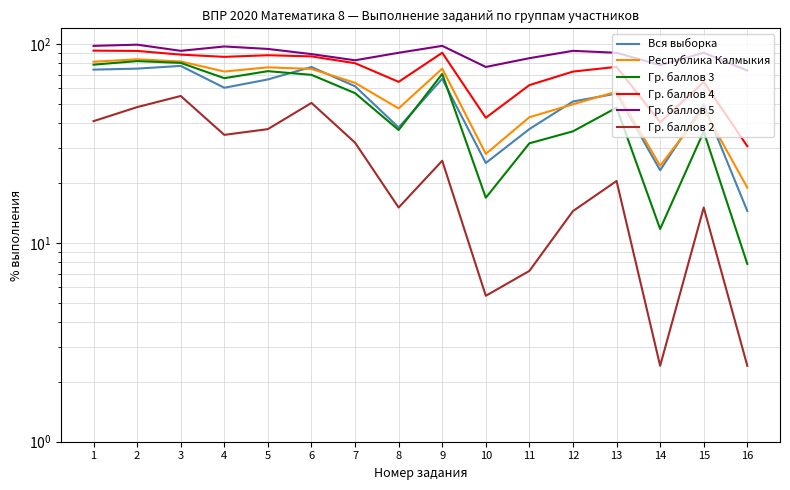

What is the spread (max minus min) of values at 7?

50.9